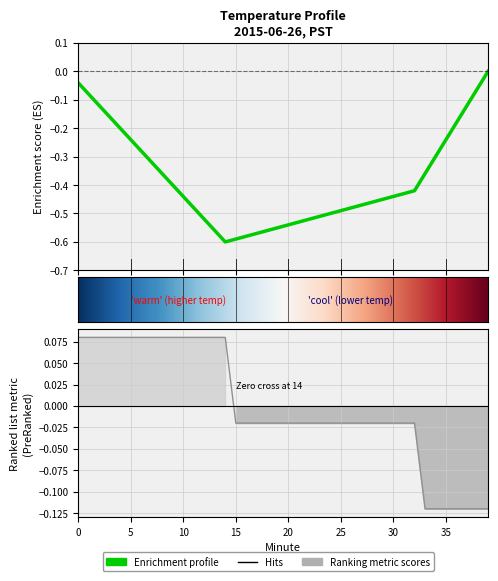

What is the difference between the maximum and minimum values?

0.2